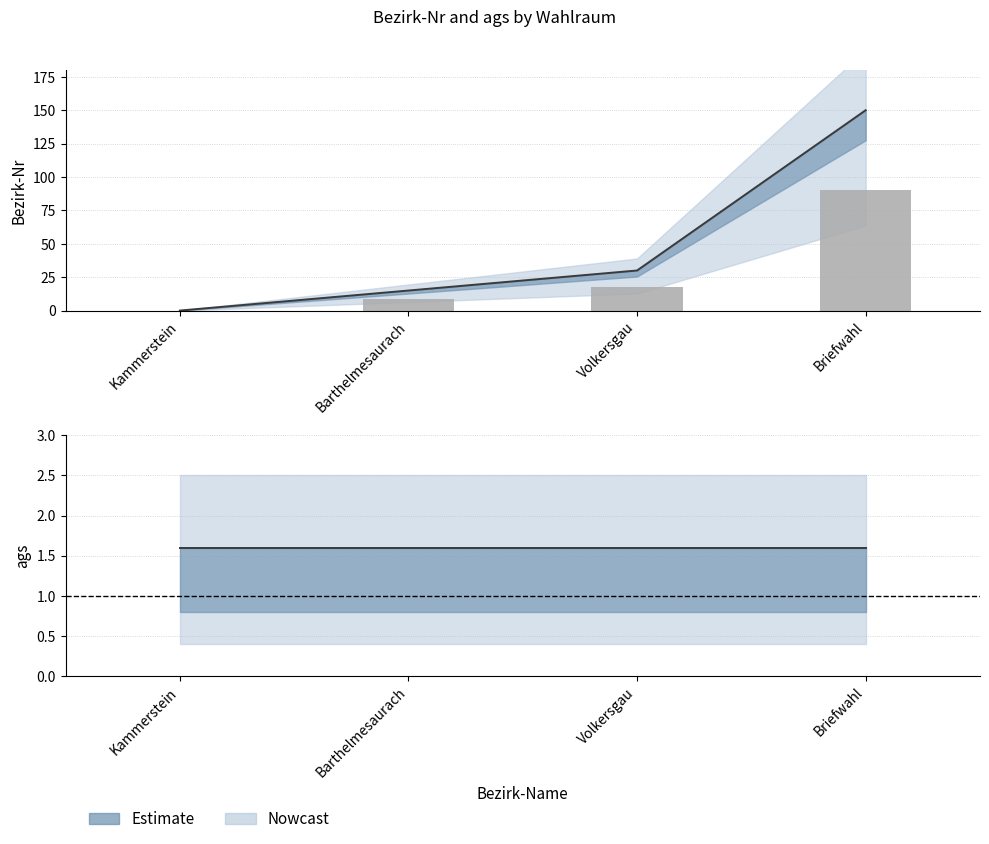

Reading left to right, extract all data points from this chart.

0	15	30	150